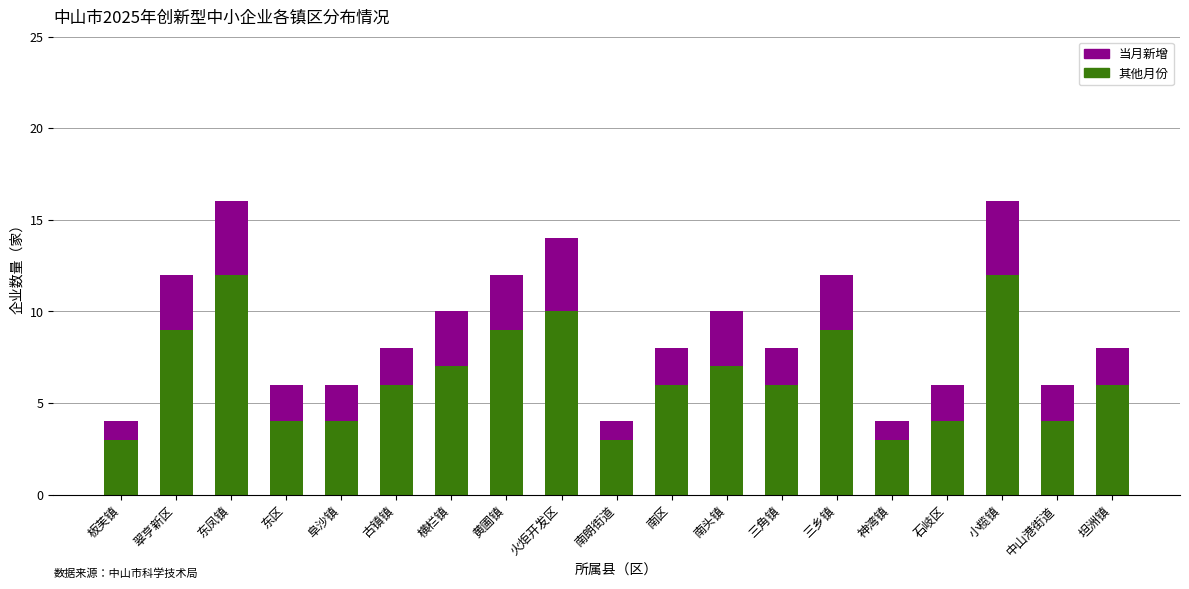

The 其他月份 series shows 12 at 小榄镇. True or false?

True